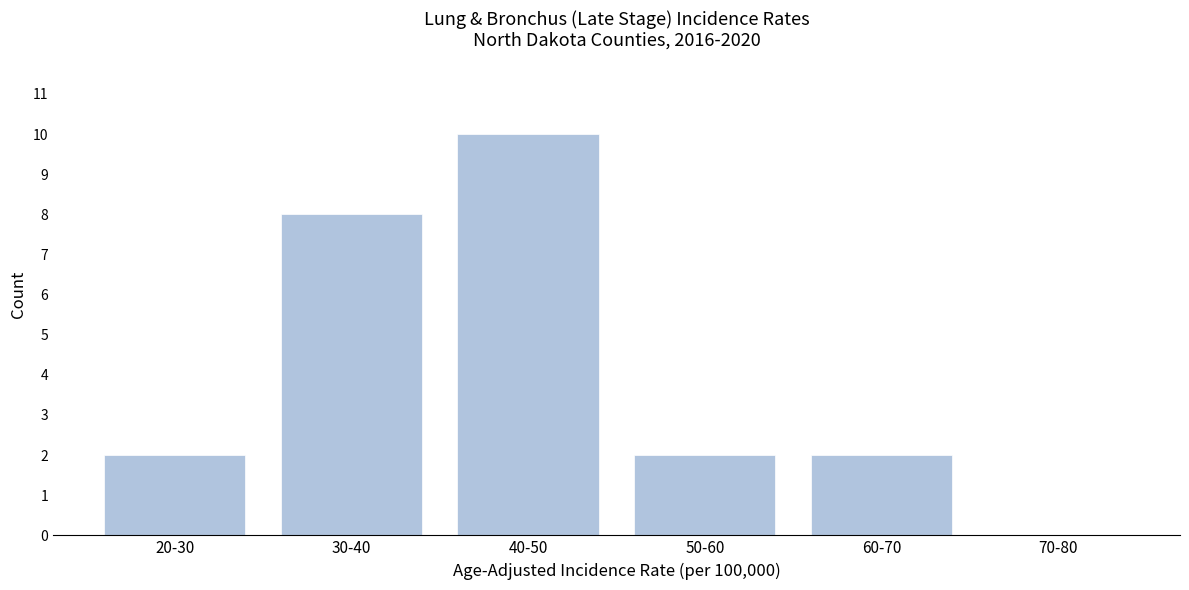

Reading left to right, list all the values displayed in this chart.

20-30=2	30-40=8	40-50=10	50-60=2	60-70=2	70-80=0